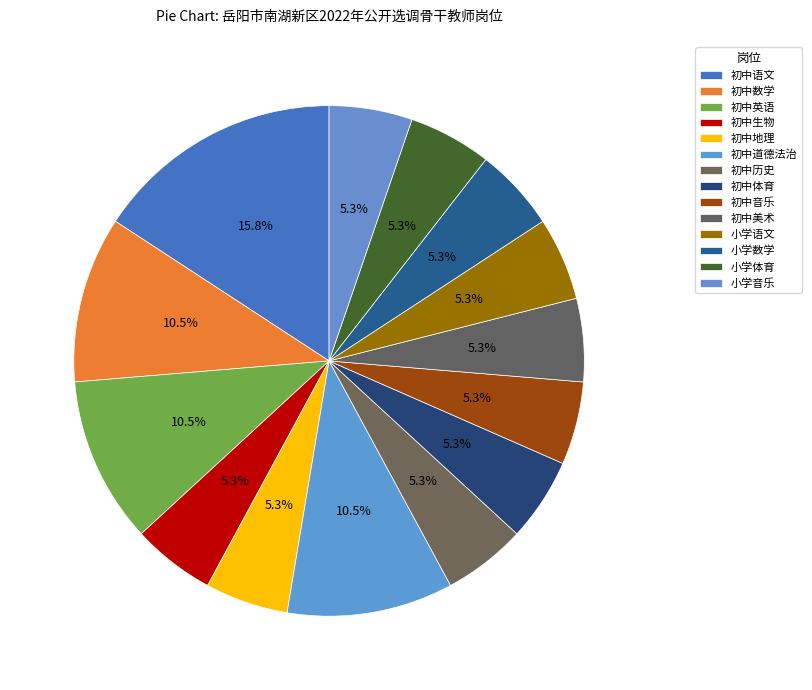

How many segments does this pie chart have?

14